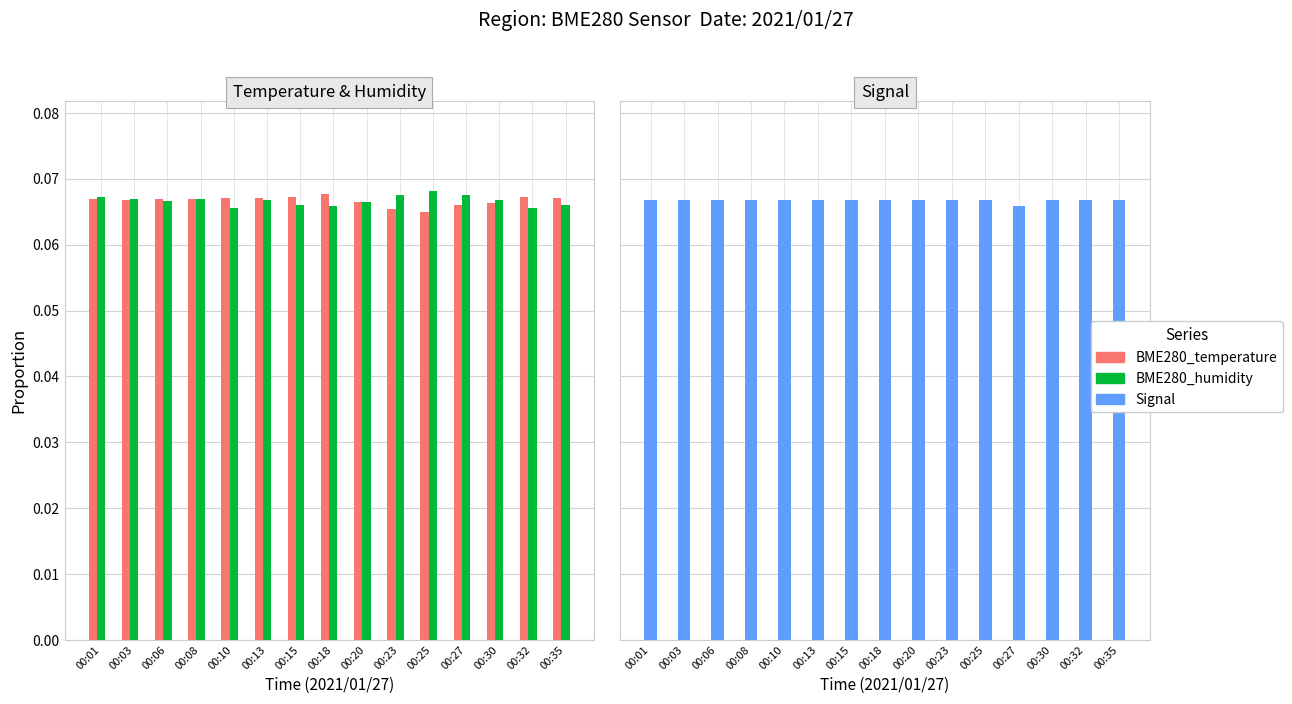

Reading right to left, extract all data points from this chart.

BME280_temperature: 00:35=0.1	00:32=0.1	00:30=0.1	00:27=0.1	00:25=0.1	00:23=0.1	00:20=0.1	00:18=0.1	00:15=0.1	00:13=0.1	00:10=0.1	00:08=0.1	00:06=0.1	00:03=0.1	00:01=0.1
BME280_humidity: 00:35=0.1	00:32=0.1	00:30=0.1	00:27=0.1	00:25=0.1	00:23=0.1	00:20=0.1	00:18=0.1	00:15=0.1	00:13=0.1	00:10=0.1	00:08=0.1	00:06=0.1	00:03=0.1	00:01=0.1
Signal: 00:35=0.1	00:32=0.1	00:30=0.1	00:27=0.1	00:25=0.1	00:23=0.1	00:20=0.1	00:18=0.1	00:15=0.1	00:13=0.1	00:10=0.1	00:08=0.1	00:06=0.1	00:03=0.1	00:01=0.1